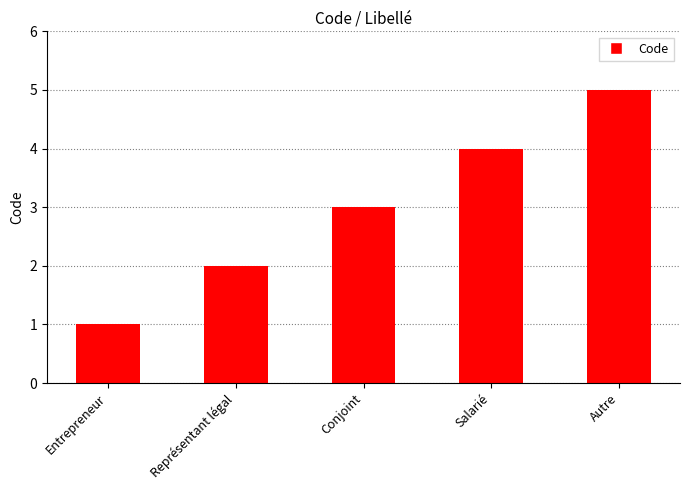

What is the sum of all values?

15